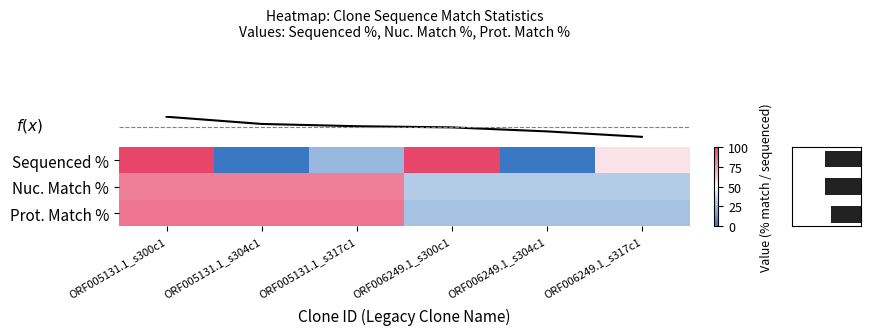

Which has a higher value, ORF005131.1_s300c1 or ORF005131.1_s304c1?

ORF005131.1_s300c1